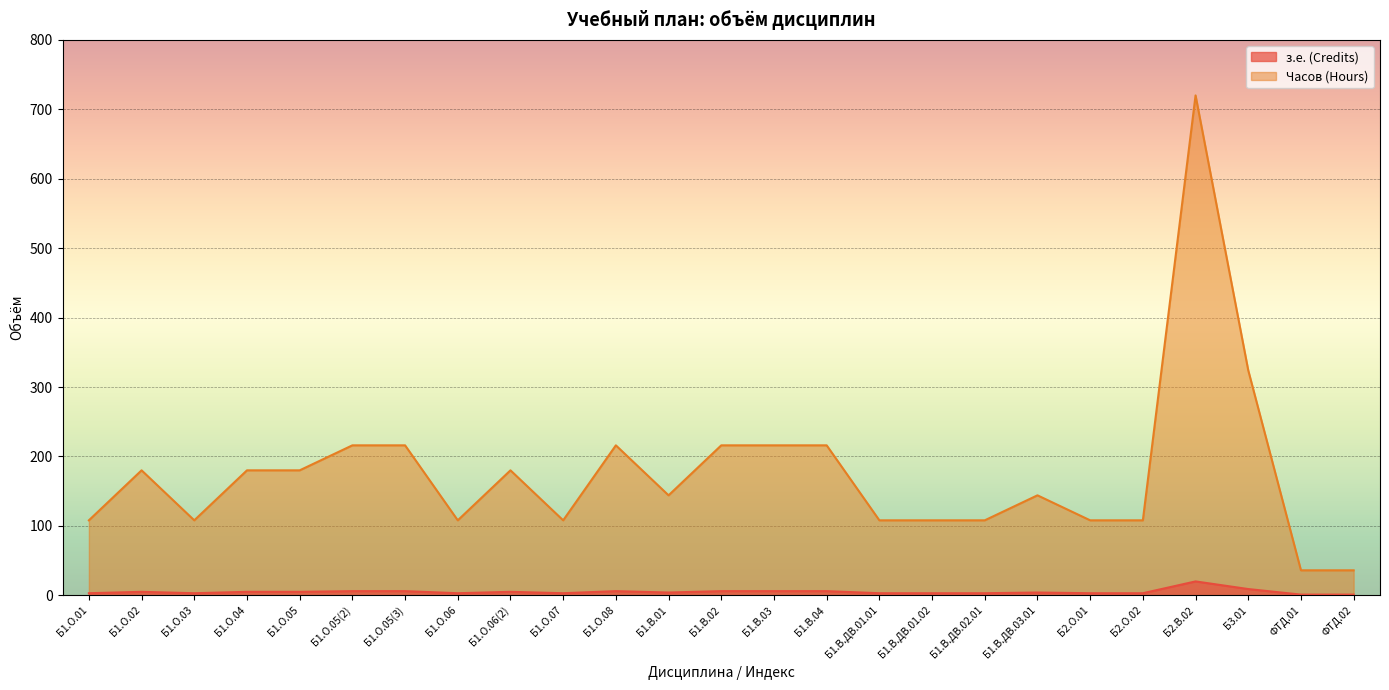

True or false: Часов (Hours) has more than 0 points higher than both neighbors.

True